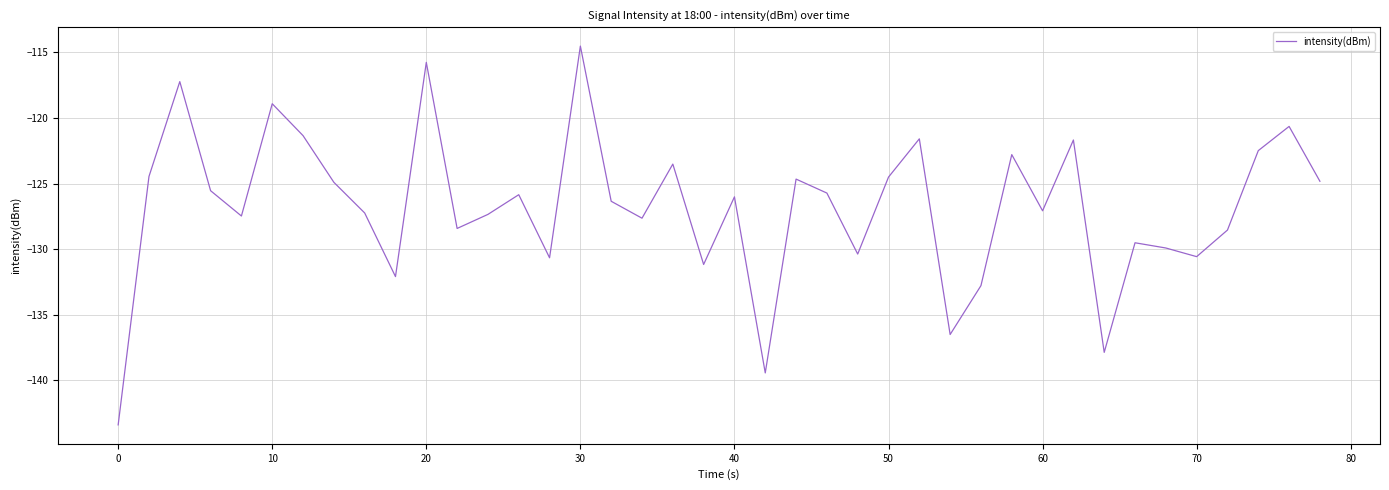

What is the greatest value displayed?

-114.5